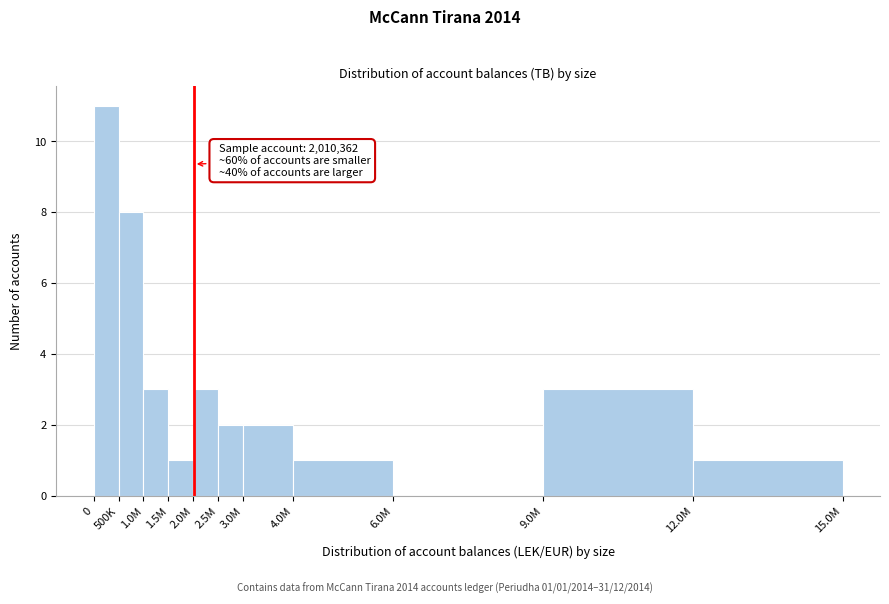

Reading right to left, list all the values displayed in this chart.

12.0M=1	9.0M=3	6.0M=0	4.0M=1	3.0M=2	2.5M=2	2.0M=3	1.5M=1	1.0M=3	500K=8	0=11